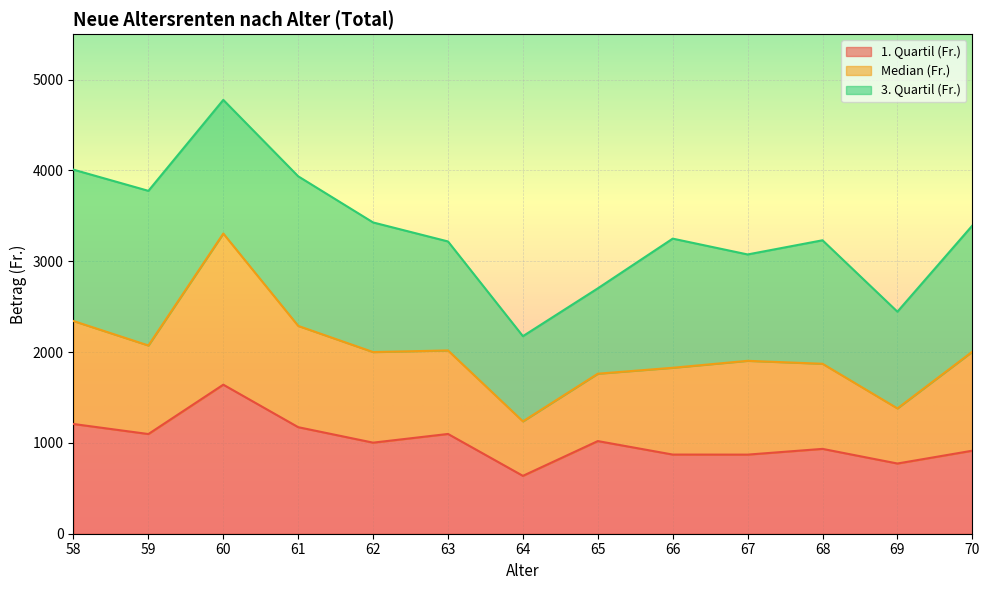

Between 58 and 70, which series saw the biggest shift?

3. Quartil (Fr.)